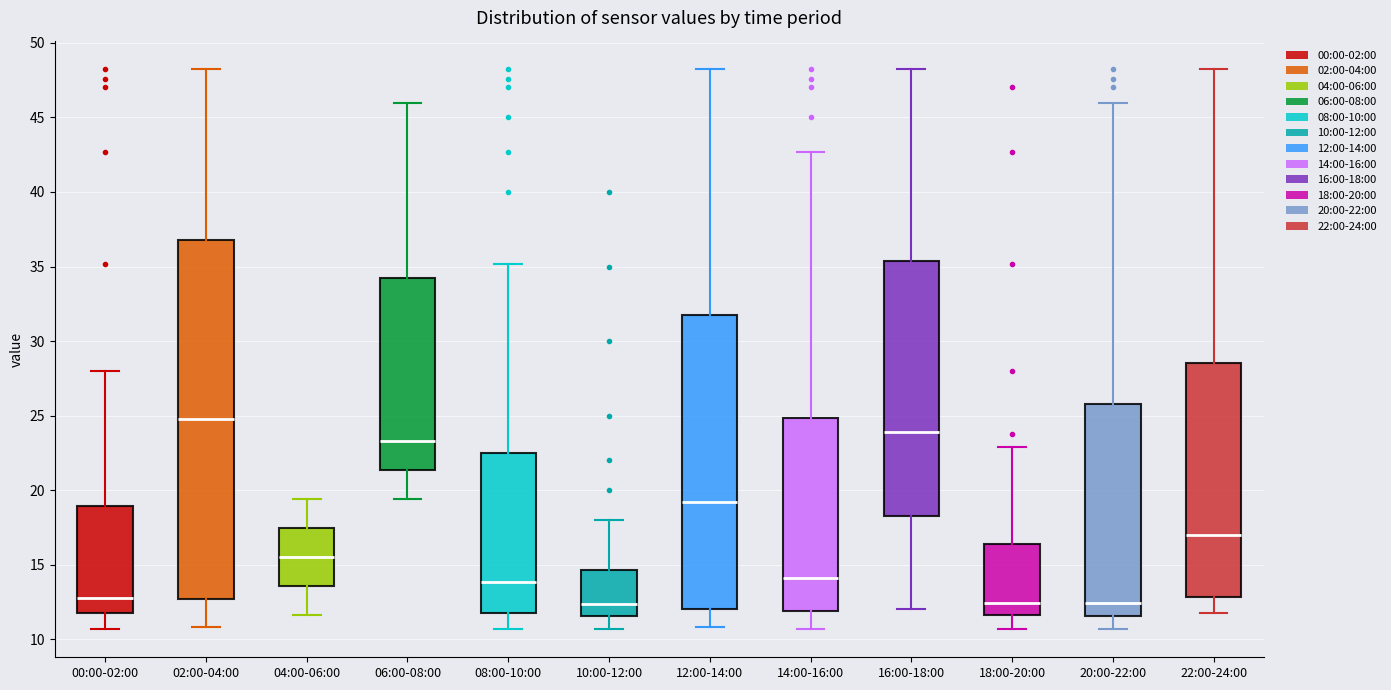

Reading left to right, read every box against the y-axis: the position of its median line, the range the box covers, and the ends of its whiskers. The values are not printed on the chart, so give them approximately, as read against the axis.

00:00-02:00: median 13.0, box 12.0 to 19.0, whiskers 10.5 to 28.0
02:00-04:00: median 25.0, box 12.5 to 37.0, whiskers 11.0 to 48.5
04:00-06:00: median 15.5, box 13.5 to 17.5, whiskers 11.5 to 19.5
06:00-08:00: median 23.5, box 21.5 to 34.5, whiskers 19.5 to 46.0
08:00-10:00: median 14.0, box 12.0 to 22.5, whiskers 10.5 to 35.0
10:00-12:00: median 12.5, box 11.5 to 14.5, whiskers 10.5 to 18.0
12:00-14:00: median 19.0, box 12.0 to 32.0, whiskers 11.0 to 48.5
14:00-16:00: median 14.0, box 12.0 to 25.0, whiskers 10.5 to 42.5
16:00-18:00: median 24.0, box 18.0 to 35.5, whiskers 12.0 to 48.5
18:00-20:00: median 12.5, box 11.5 to 16.5, whiskers 10.5 to 23.0
20:00-22:00: median 12.5, box 11.5 to 26.0, whiskers 10.5 to 46.0
22:00-24:00: median 17.0, box 13.0 to 28.5, whiskers 12.0 to 48.5